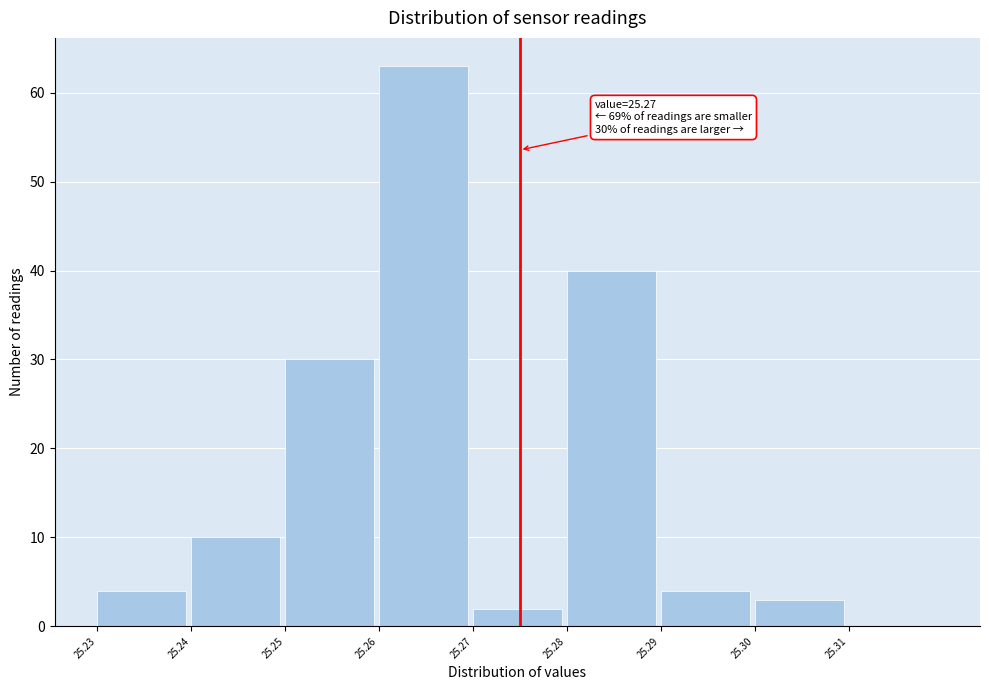

Reading right to left, list all the values displayed in this chart.

25.31=0	25.30=3	25.29=4	25.28=40	25.27=2	25.26=63	25.25=30	25.24=10	25.23=4